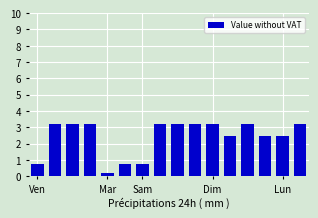

What is the difference between the maximum and minimum values?

3.0